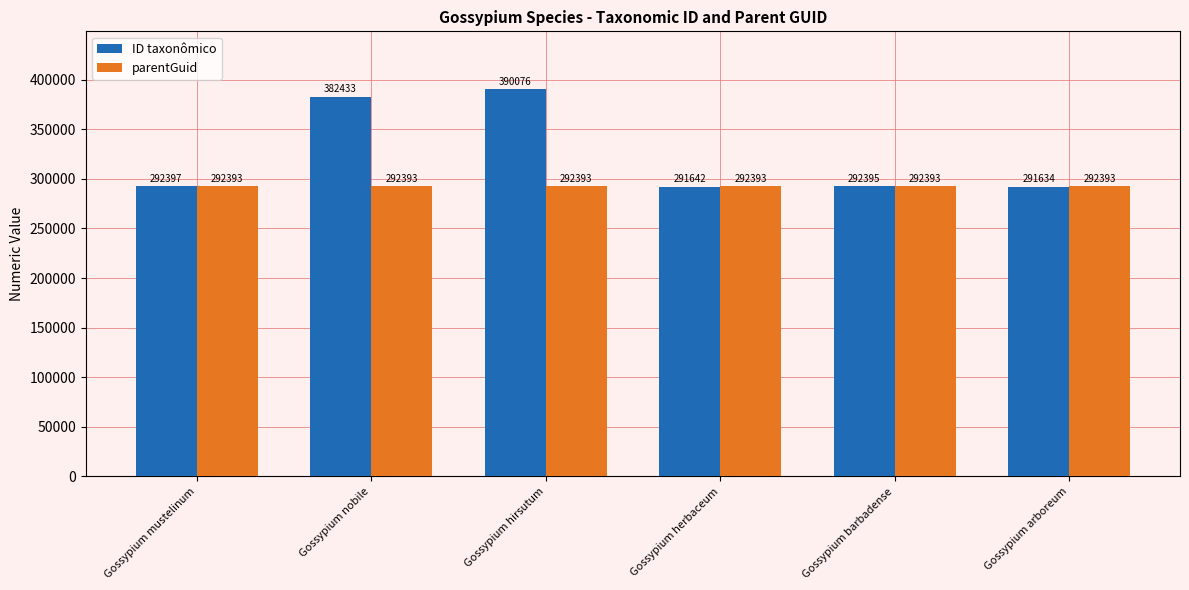

What is the maximum value for parentGuid?

292393